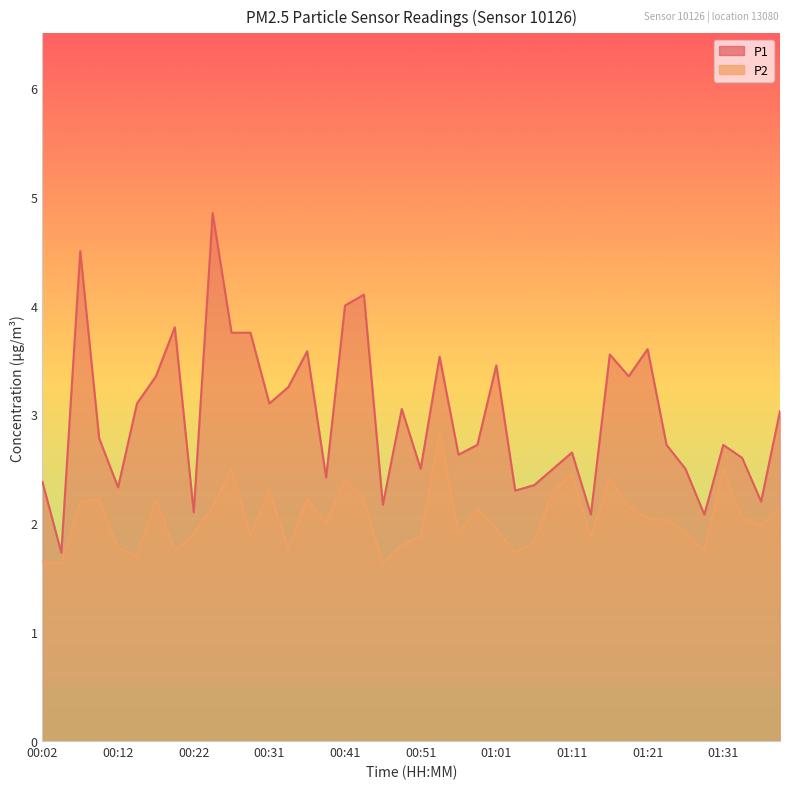

Reading right to left, transcribe all the data shown in this chart.

P1: 01:38=3.0	01:36=2.2	01:33=2.6	01:31=2.7	01:28=2.1	01:26=2.5	01:23=2.7	01:21=3.6	01:18=3.4	01:16=3.5	01:13=2.1	01:11=2.6	01:08=2.5	01:06=2.4	01:03=2.3	01:01=3.5	00:58=2.7	00:56=2.6	00:53=3.5	00:51=2.5	00:49=3.0	00:46=2.2	00:44=4.1	00:41=4.0	00:39=2.4	00:36=3.6	00:34=3.2	00:31=3.1	00:29=3.8	00:26=3.8	00:24=4.8	00:22=2.1	00:19=3.8	00:17=3.4	00:14=3.1	00:12=2.3	00:09=2.8	00:07=4.5	00:04=1.7	00:02=2.4
P2: 01:38=2.1	01:36=2.0	01:33=2.0	01:31=2.5	01:28=1.8	01:26=1.9	01:23=2.0	01:21=2.0	01:18=2.1	01:16=2.4	01:13=1.9	01:11=2.5	01:08=2.3	01:06=1.8	01:03=1.7	01:01=1.9	00:58=2.1	00:56=1.9	00:53=2.8	00:51=1.9	00:49=1.8	00:46=1.6	00:44=2.2	00:41=2.4	00:39=2.0	00:36=2.2	00:34=1.8	00:31=2.3	00:29=1.9	00:26=2.5	00:24=2.1	00:22=1.9	00:19=1.8	00:17=2.2	00:14=1.7	00:12=1.8	00:09=2.2	00:07=2.2	00:04=1.6	00:02=1.6